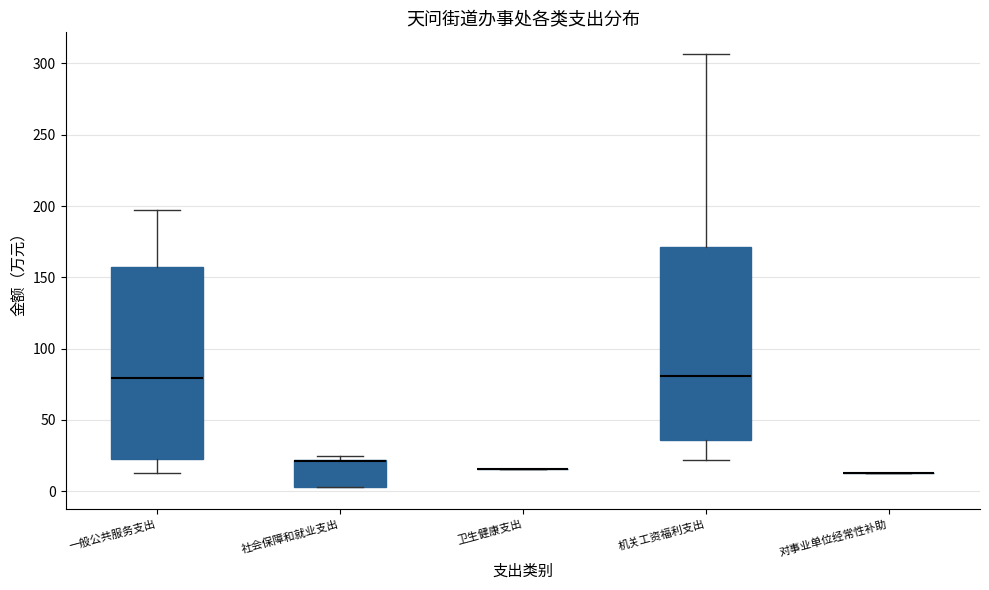

Reading left to right, read every box against the y-axis: the position of its median line, the range the box covers, and the ends of its whiskers. The values are not printed on the chart, so give them approximately, as read against the axis.

一般公共服务支出: median 80, box 25 to 155, whiskers 15 to 195
社会保障和就业支出: median 20 (drawn on the box's upper edge), box 5 to 20, whiskers 5 to 25
卫生健康支出: box collapsed to a line at 15, whiskers 15 to 15
机关工资福利支出: median 80, box 35 to 170, whiskers 20 to 305
对事业单位经常性补助: box collapsed to a line at 15, whiskers 15 to 15